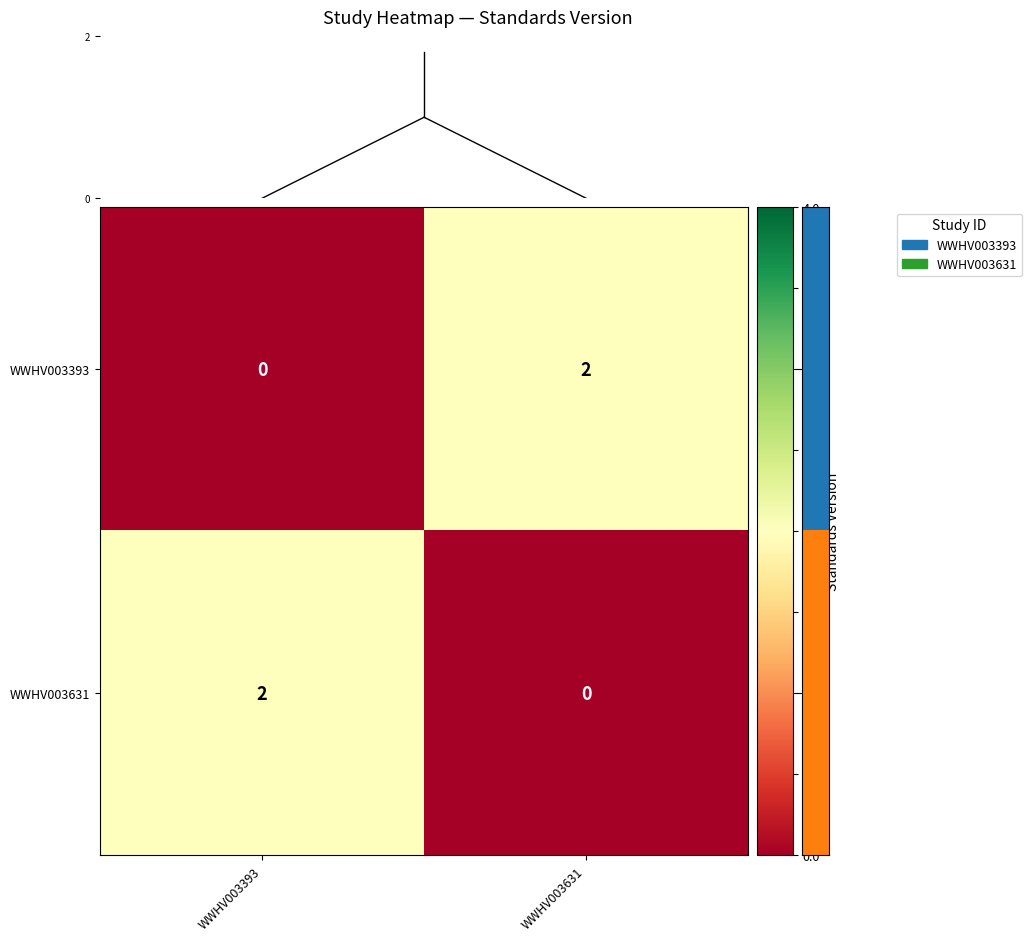

Is the value of WWHV003631 at WWHV003393 greater than the value of WWHV003393 at WWHV003393?

Yes